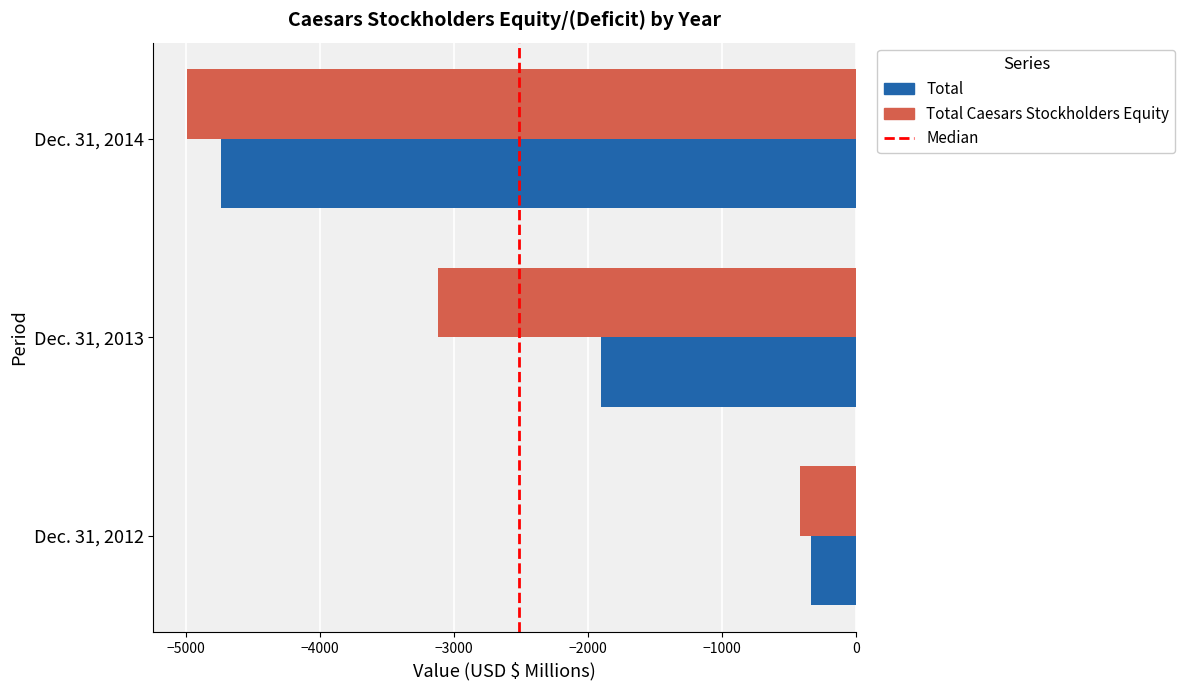

What is the approximate value of Total at Dec. 31, 2014?

-4742